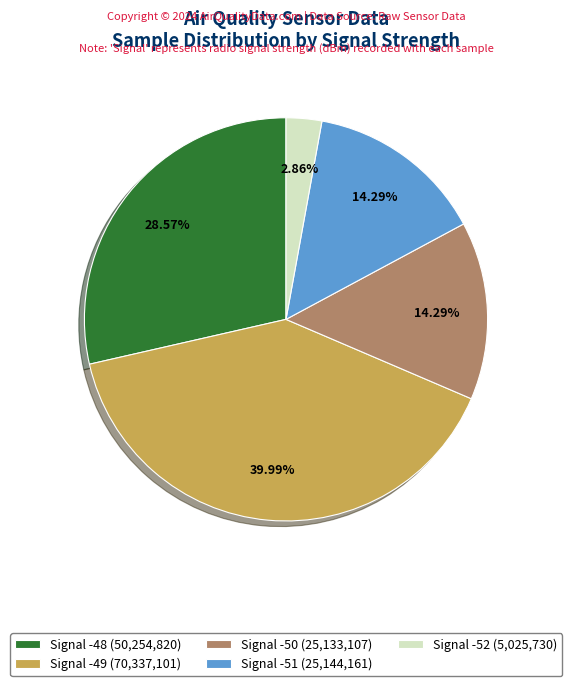

Between Signal -50 (25,133,107) and Signal -49 (70,337,101), which is larger?

Signal -49 (70,337,101)